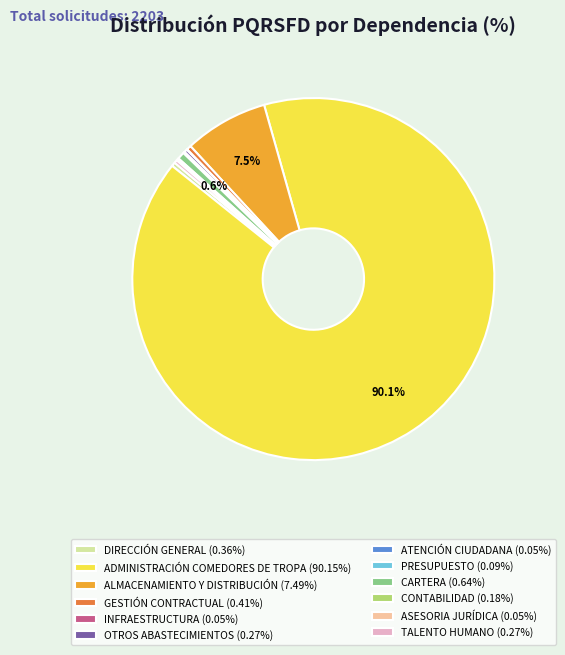

Combined, do GESTIÓN CONTRACTUAL (0.41%) and ALMACENAMIENTO Y DISTRIBUCIÓN (7.49%) account for over 50%?

No